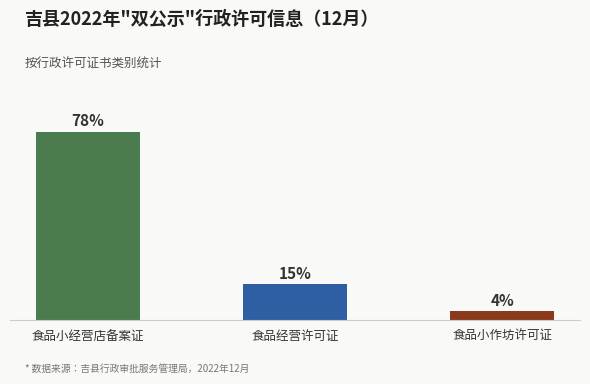

Which category has the highest value across all series?

食品小经营店备案证